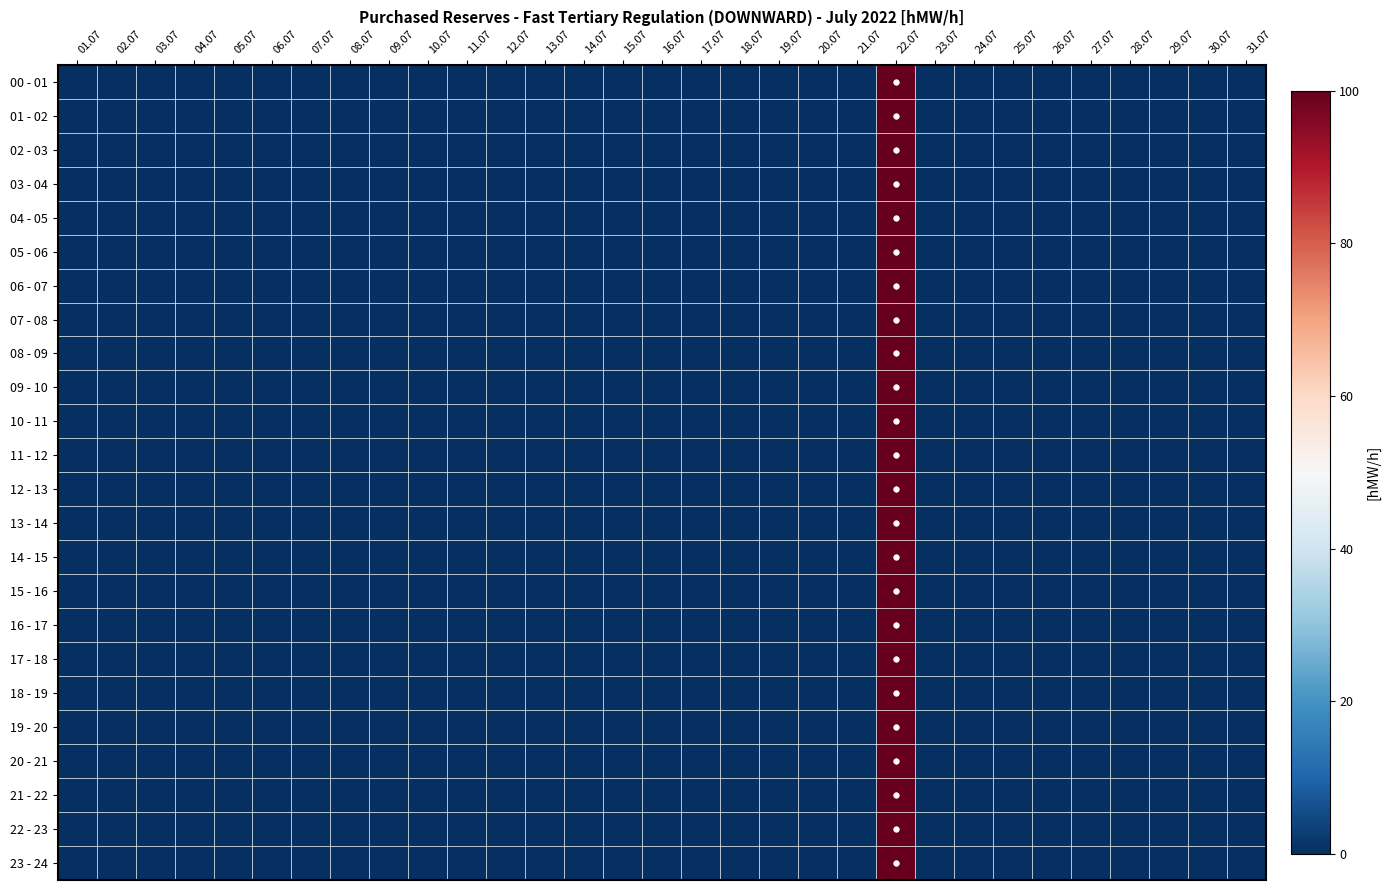

Reading left to right, extract all data points from this chart.

00 - 01: 01.07=0	02.07=0	03.07=0	04.07=0	05.07=0	06.07=0	07.07=0	08.07=0	09.07=0	10.07=0	11.07=0	12.07=0	13.07=0	14.07=0	15.07=0	16.07=0	17.07=0	18.07=0	19.07=0	20.07=0	21.07=0	22.07=100	23.07=0	24.07=0	25.07=0	26.07=0	27.07=0	28.07=0	29.07=0	30.07=0	31.07=0
01 - 02: 01.07=0	02.07=0	03.07=0	04.07=0	05.07=0	06.07=0	07.07=0	08.07=0	09.07=0	10.07=0	11.07=0	12.07=0	13.07=0	14.07=0	15.07=0	16.07=0	17.07=0	18.07=0	19.07=0	20.07=0	21.07=0	22.07=100	23.07=0	24.07=0	25.07=0	26.07=0	27.07=0	28.07=0	29.07=0	30.07=0	31.07=0
02 - 03: 01.07=0	02.07=0	03.07=0	04.07=0	05.07=0	06.07=0	07.07=0	08.07=0	09.07=0	10.07=0	11.07=0	12.07=0	13.07=0	14.07=0	15.07=0	16.07=0	17.07=0	18.07=0	19.07=0	20.07=0	21.07=0	22.07=100	23.07=0	24.07=0	25.07=0	26.07=0	27.07=0	28.07=0	29.07=0	30.07=0	31.07=0
03 - 04: 01.07=0	02.07=0	03.07=0	04.07=0	05.07=0	06.07=0	07.07=0	08.07=0	09.07=0	10.07=0	11.07=0	12.07=0	13.07=0	14.07=0	15.07=0	16.07=0	17.07=0	18.07=0	19.07=0	20.07=0	21.07=0	22.07=100	23.07=0	24.07=0	25.07=0	26.07=0	27.07=0	28.07=0	29.07=0	30.07=0	31.07=0
04 - 05: 01.07=0	02.07=0	03.07=0	04.07=0	05.07=0	06.07=0	07.07=0	08.07=0	09.07=0	10.07=0	11.07=0	12.07=0	13.07=0	14.07=0	15.07=0	16.07=0	17.07=0	18.07=0	19.07=0	20.07=0	21.07=0	22.07=100	23.07=0	24.07=0	25.07=0	26.07=0	27.07=0	28.07=0	29.07=0	30.07=0	31.07=0
05 - 06: 01.07=0	02.07=0	03.07=0	04.07=0	05.07=0	06.07=0	07.07=0	08.07=0	09.07=0	10.07=0	11.07=0	12.07=0	13.07=0	14.07=0	15.07=0	16.07=0	17.07=0	18.07=0	19.07=0	20.07=0	21.07=0	22.07=100	23.07=0	24.07=0	25.07=0	26.07=0	27.07=0	28.07=0	29.07=0	30.07=0	31.07=0
06 - 07: 01.07=0	02.07=0	03.07=0	04.07=0	05.07=0	06.07=0	07.07=0	08.07=0	09.07=0	10.07=0	11.07=0	12.07=0	13.07=0	14.07=0	15.07=0	16.07=0	17.07=0	18.07=0	19.07=0	20.07=0	21.07=0	22.07=100	23.07=0	24.07=0	25.07=0	26.07=0	27.07=0	28.07=0	29.07=0	30.07=0	31.07=0
07 - 08: 01.07=0	02.07=0	03.07=0	04.07=0	05.07=0	06.07=0	07.07=0	08.07=0	09.07=0	10.07=0	11.07=0	12.07=0	13.07=0	14.07=0	15.07=0	16.07=0	17.07=0	18.07=0	19.07=0	20.07=0	21.07=0	22.07=100	23.07=0	24.07=0	25.07=0	26.07=0	27.07=0	28.07=0	29.07=0	30.07=0	31.07=0
08 - 09: 01.07=0	02.07=0	03.07=0	04.07=0	05.07=0	06.07=0	07.07=0	08.07=0	09.07=0	10.07=0	11.07=0	12.07=0	13.07=0	14.07=0	15.07=0	16.07=0	17.07=0	18.07=0	19.07=0	20.07=0	21.07=0	22.07=100	23.07=0	24.07=0	25.07=0	26.07=0	27.07=0	28.07=0	29.07=0	30.07=0	31.07=0
09 - 10: 01.07=0	02.07=0	03.07=0	04.07=0	05.07=0	06.07=0	07.07=0	08.07=0	09.07=0	10.07=0	11.07=0	12.07=0	13.07=0	14.07=0	15.07=0	16.07=0	17.07=0	18.07=0	19.07=0	20.07=0	21.07=0	22.07=100	23.07=0	24.07=0	25.07=0	26.07=0	27.07=0	28.07=0	29.07=0	30.07=0	31.07=0
10 - 11: 01.07=0	02.07=0	03.07=0	04.07=0	05.07=0	06.07=0	07.07=0	08.07=0	09.07=0	10.07=0	11.07=0	12.07=0	13.07=0	14.07=0	15.07=0	16.07=0	17.07=0	18.07=0	19.07=0	20.07=0	21.07=0	22.07=100	23.07=0	24.07=0	25.07=0	26.07=0	27.07=0	28.07=0	29.07=0	30.07=0	31.07=0
11 - 12: 01.07=0	02.07=0	03.07=0	04.07=0	05.07=0	06.07=0	07.07=0	08.07=0	09.07=0	10.07=0	11.07=0	12.07=0	13.07=0	14.07=0	15.07=0	16.07=0	17.07=0	18.07=0	19.07=0	20.07=0	21.07=0	22.07=100	23.07=0	24.07=0	25.07=0	26.07=0	27.07=0	28.07=0	29.07=0	30.07=0	31.07=0
12 - 13: 01.07=0	02.07=0	03.07=0	04.07=0	05.07=0	06.07=0	07.07=0	08.07=0	09.07=0	10.07=0	11.07=0	12.07=0	13.07=0	14.07=0	15.07=0	16.07=0	17.07=0	18.07=0	19.07=0	20.07=0	21.07=0	22.07=100	23.07=0	24.07=0	25.07=0	26.07=0	27.07=0	28.07=0	29.07=0	30.07=0	31.07=0
13 - 14: 01.07=0	02.07=0	03.07=0	04.07=0	05.07=0	06.07=0	07.07=0	08.07=0	09.07=0	10.07=0	11.07=0	12.07=0	13.07=0	14.07=0	15.07=0	16.07=0	17.07=0	18.07=0	19.07=0	20.07=0	21.07=0	22.07=100	23.07=0	24.07=0	25.07=0	26.07=0	27.07=0	28.07=0	29.07=0	30.07=0	31.07=0
14 - 15: 01.07=0	02.07=0	03.07=0	04.07=0	05.07=0	06.07=0	07.07=0	08.07=0	09.07=0	10.07=0	11.07=0	12.07=0	13.07=0	14.07=0	15.07=0	16.07=0	17.07=0	18.07=0	19.07=0	20.07=0	21.07=0	22.07=100	23.07=0	24.07=0	25.07=0	26.07=0	27.07=0	28.07=0	29.07=0	30.07=0	31.07=0
15 - 16: 01.07=0	02.07=0	03.07=0	04.07=0	05.07=0	06.07=0	07.07=0	08.07=0	09.07=0	10.07=0	11.07=0	12.07=0	13.07=0	14.07=0	15.07=0	16.07=0	17.07=0	18.07=0	19.07=0	20.07=0	21.07=0	22.07=100	23.07=0	24.07=0	25.07=0	26.07=0	27.07=0	28.07=0	29.07=0	30.07=0	31.07=0
16 - 17: 01.07=0	02.07=0	03.07=0	04.07=0	05.07=0	06.07=0	07.07=0	08.07=0	09.07=0	10.07=0	11.07=0	12.07=0	13.07=0	14.07=0	15.07=0	16.07=0	17.07=0	18.07=0	19.07=0	20.07=0	21.07=0	22.07=100	23.07=0	24.07=0	25.07=0	26.07=0	27.07=0	28.07=0	29.07=0	30.07=0	31.07=0
17 - 18: 01.07=0	02.07=0	03.07=0	04.07=0	05.07=0	06.07=0	07.07=0	08.07=0	09.07=0	10.07=0	11.07=0	12.07=0	13.07=0	14.07=0	15.07=0	16.07=0	17.07=0	18.07=0	19.07=0	20.07=0	21.07=0	22.07=100	23.07=0	24.07=0	25.07=0	26.07=0	27.07=0	28.07=0	29.07=0	30.07=0	31.07=0
18 - 19: 01.07=0	02.07=0	03.07=0	04.07=0	05.07=0	06.07=0	07.07=0	08.07=0	09.07=0	10.07=0	11.07=0	12.07=0	13.07=0	14.07=0	15.07=0	16.07=0	17.07=0	18.07=0	19.07=0	20.07=0	21.07=0	22.07=100	23.07=0	24.07=0	25.07=0	26.07=0	27.07=0	28.07=0	29.07=0	30.07=0	31.07=0
19 - 20: 01.07=0	02.07=0	03.07=0	04.07=0	05.07=0	06.07=0	07.07=0	08.07=0	09.07=0	10.07=0	11.07=0	12.07=0	13.07=0	14.07=0	15.07=0	16.07=0	17.07=0	18.07=0	19.07=0	20.07=0	21.07=0	22.07=100	23.07=0	24.07=0	25.07=0	26.07=0	27.07=0	28.07=0	29.07=0	30.07=0	31.07=0
20 - 21: 01.07=0	02.07=0	03.07=0	04.07=0	05.07=0	06.07=0	07.07=0	08.07=0	09.07=0	10.07=0	11.07=0	12.07=0	13.07=0	14.07=0	15.07=0	16.07=0	17.07=0	18.07=0	19.07=0	20.07=0	21.07=0	22.07=100	23.07=0	24.07=0	25.07=0	26.07=0	27.07=0	28.07=0	29.07=0	30.07=0	31.07=0
21 - 22: 01.07=0	02.07=0	03.07=0	04.07=0	05.07=0	06.07=0	07.07=0	08.07=0	09.07=0	10.07=0	11.07=0	12.07=0	13.07=0	14.07=0	15.07=0	16.07=0	17.07=0	18.07=0	19.07=0	20.07=0	21.07=0	22.07=100	23.07=0	24.07=0	25.07=0	26.07=0	27.07=0	28.07=0	29.07=0	30.07=0	31.07=0
22 - 23: 01.07=0	02.07=0	03.07=0	04.07=0	05.07=0	06.07=0	07.07=0	08.07=0	09.07=0	10.07=0	11.07=0	12.07=0	13.07=0	14.07=0	15.07=0	16.07=0	17.07=0	18.07=0	19.07=0	20.07=0	21.07=0	22.07=100	23.07=0	24.07=0	25.07=0	26.07=0	27.07=0	28.07=0	29.07=0	30.07=0	31.07=0
23 - 24: 01.07=0	02.07=0	03.07=0	04.07=0	05.07=0	06.07=0	07.07=0	08.07=0	09.07=0	10.07=0	11.07=0	12.07=0	13.07=0	14.07=0	15.07=0	16.07=0	17.07=0	18.07=0	19.07=0	20.07=0	21.07=0	22.07=100	23.07=0	24.07=0	25.07=0	26.07=0	27.07=0	28.07=0	29.07=0	30.07=0	31.07=0